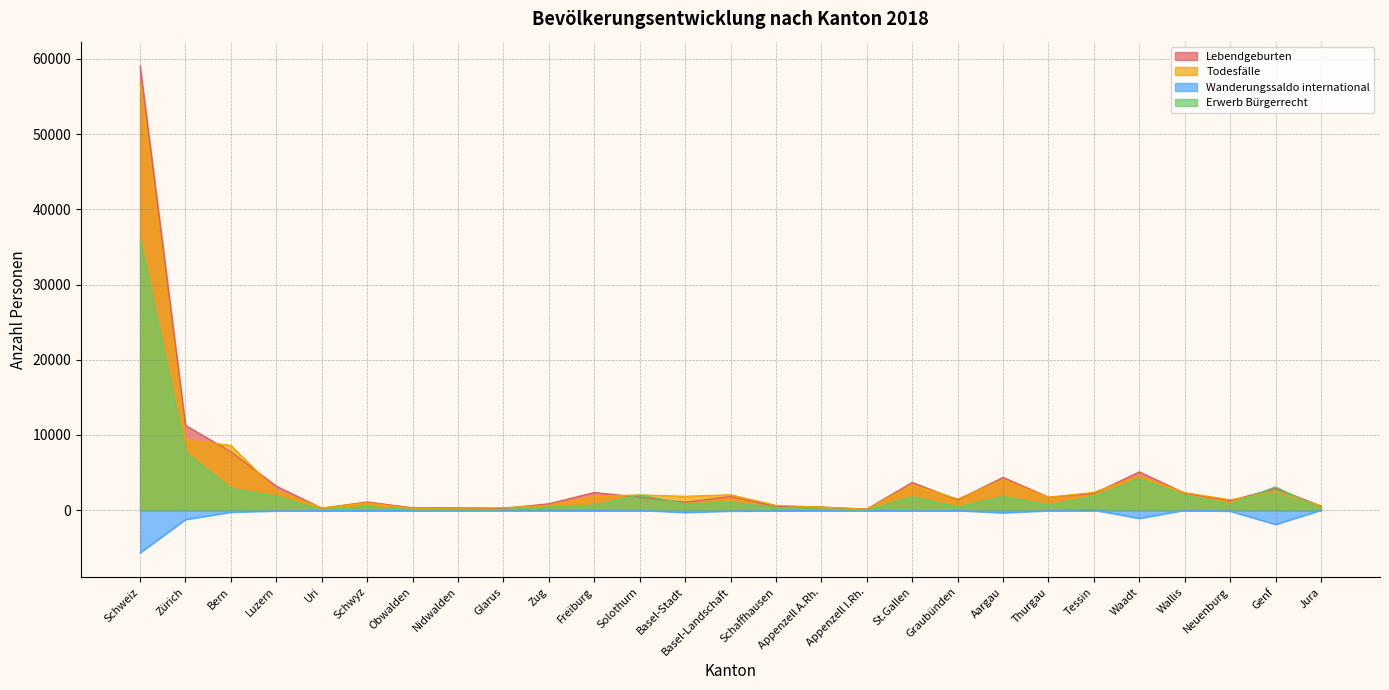

What is the difference between the maximum and minimum values in the Erwerb Bürgerrecht series?

35984